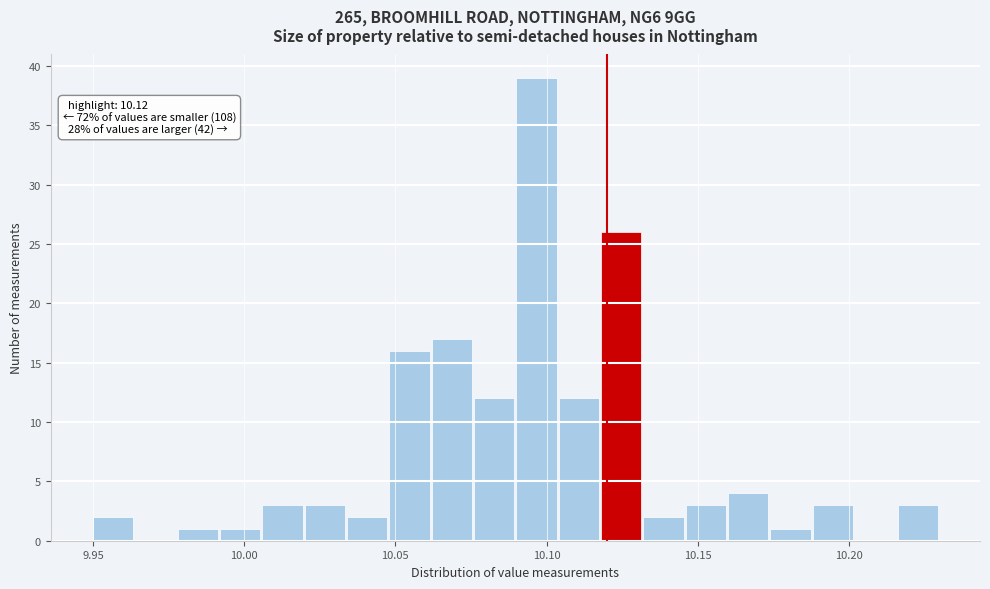

Read against the x-axis, roughly where is the centre of the tallest bar?

10.095